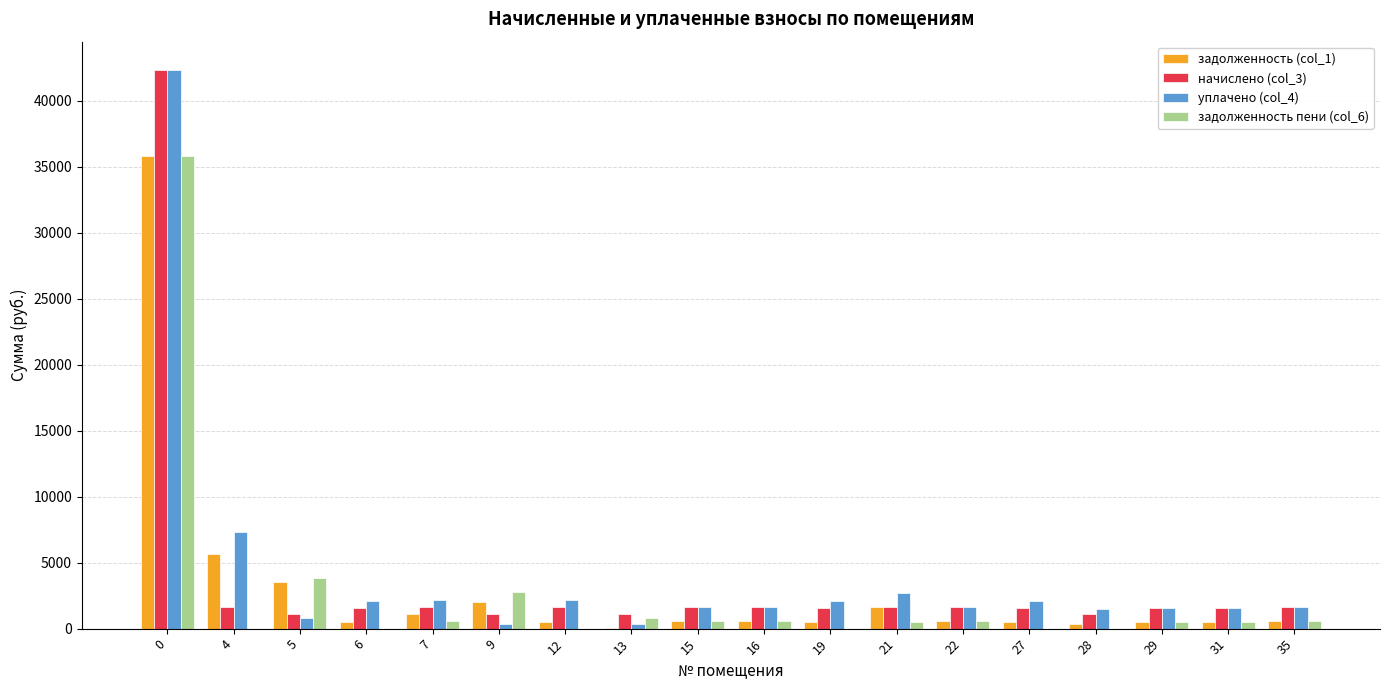

The value of начислено (col_3) at 7 is 1648.1. True or false?

True